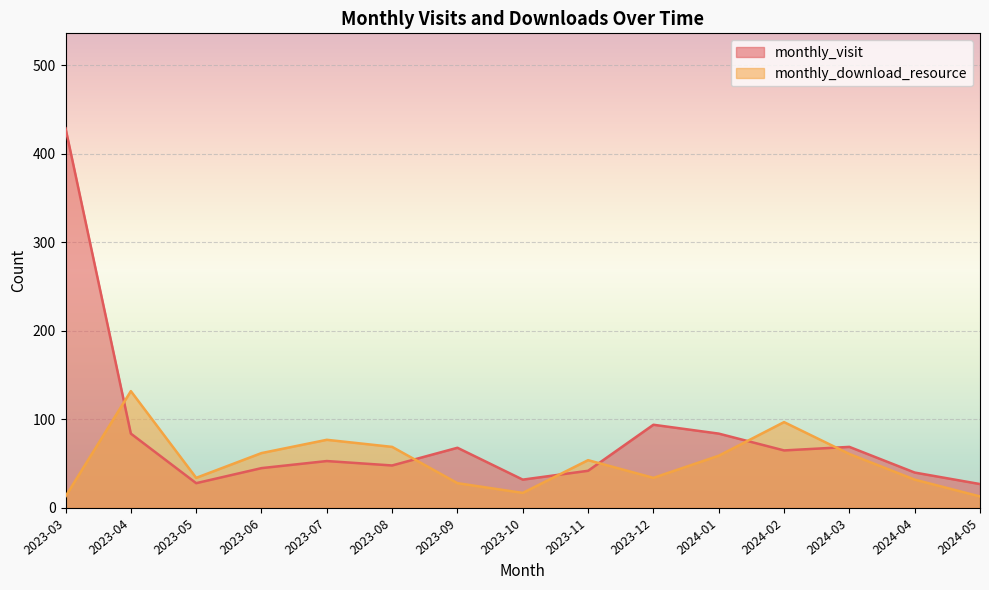

Where is the first local minimum for monthly_download_resource?

2023-05